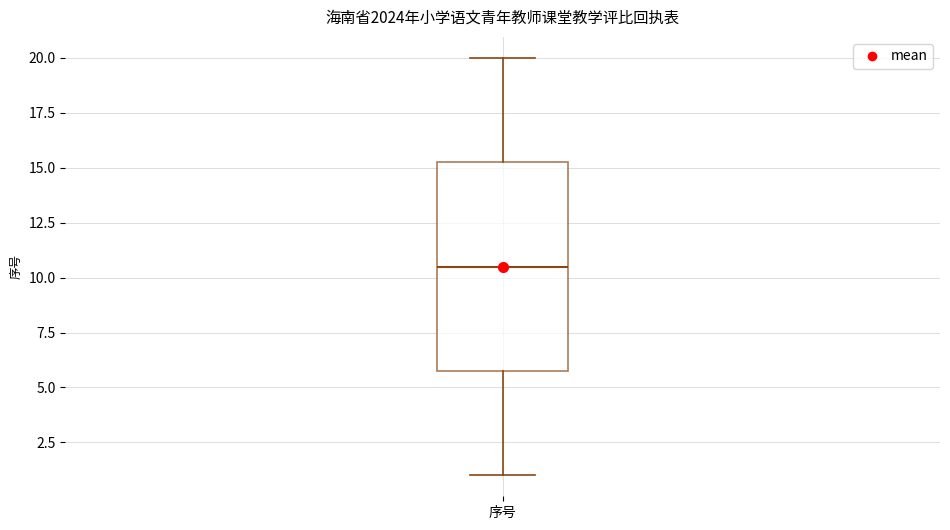

Where does the lower whisker of the box for 序号 end on the y-axis? The values are not printed on the chart, so give them approximately, as read against the axis.

1.0